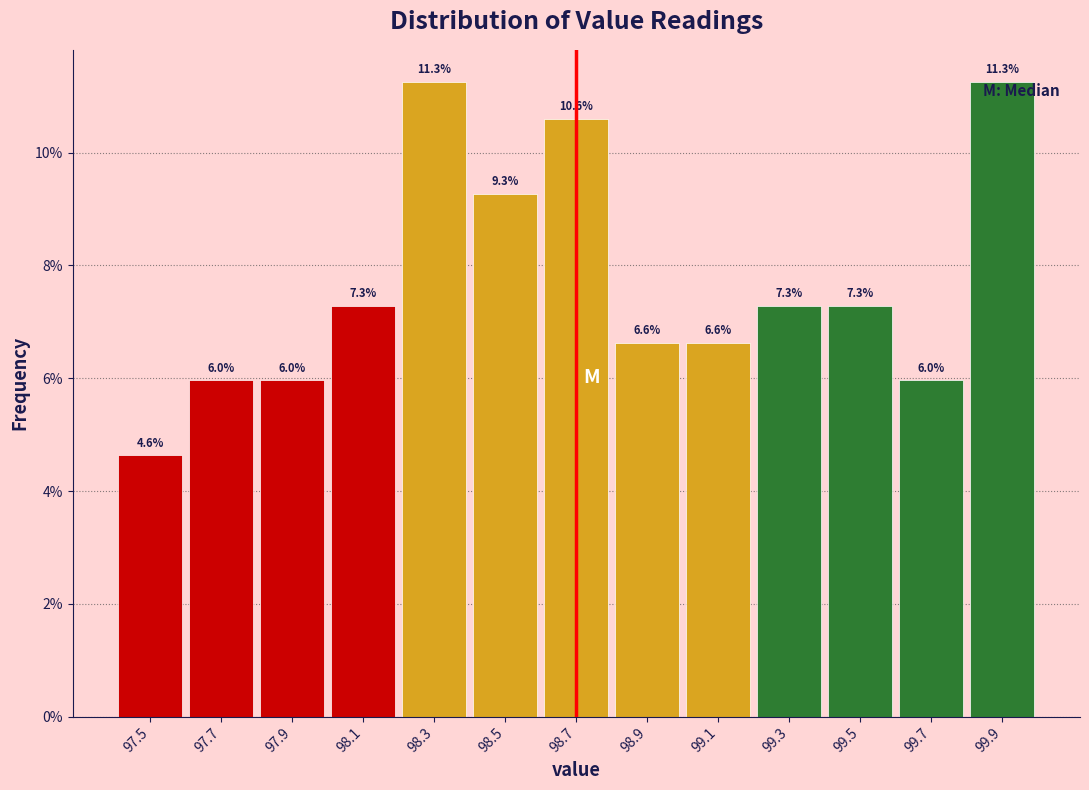

Reading left to right, transcribe this chart: for each bar, give the range it covers on the x-axis and its height.

97.4 to 97.6: 4.6
97.6 to 97.8: 6.0
97.8 to 98.0: 6.0
98.0 to 98.2: 7.3
98.2 to 98.4: 11.3
98.4 to 98.6: 9.3
98.6 to 98.8: 10.6
98.8 to 99.0: 6.6
99.0 to 99.2: 6.6
99.2 to 99.4: 7.3
99.4 to 99.6: 7.3
99.6 to 99.8: 6.0
99.8 to 100.0: 11.3